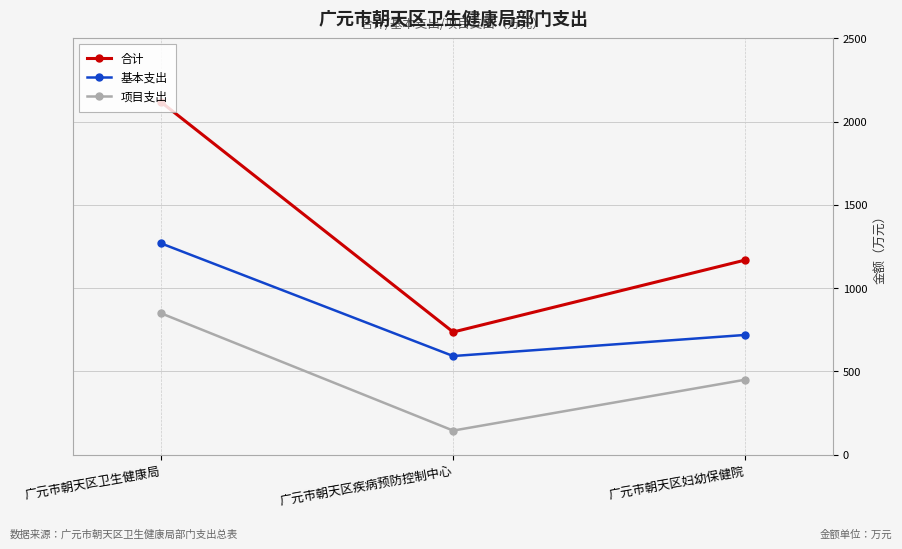

How many values in the 基本支出 series are below 718?

1